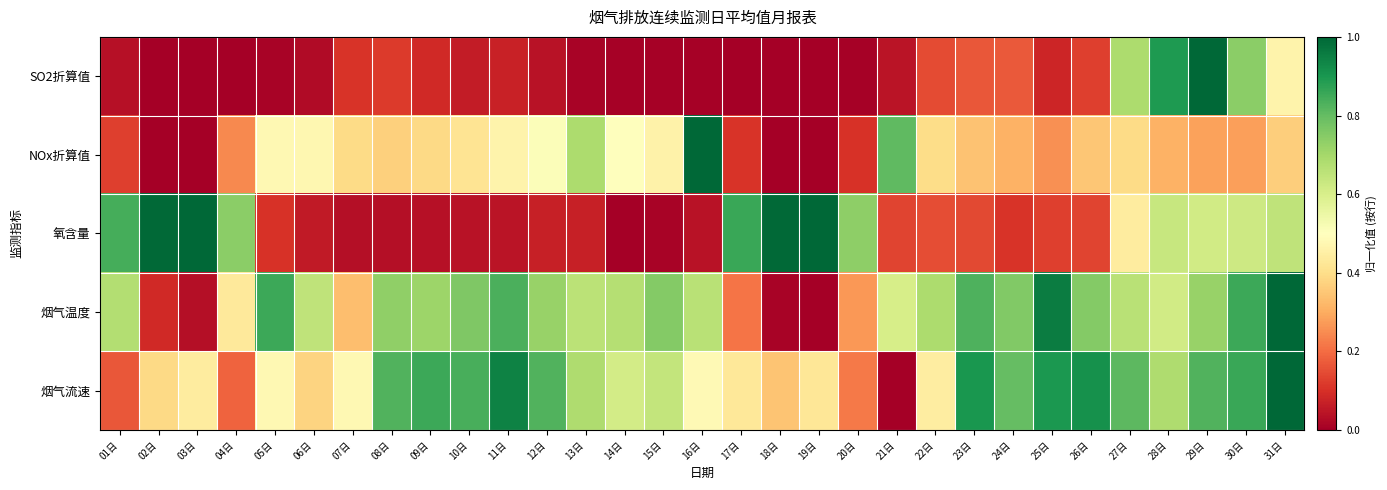

Which label corresponds to the smallest value in the chart?

02日